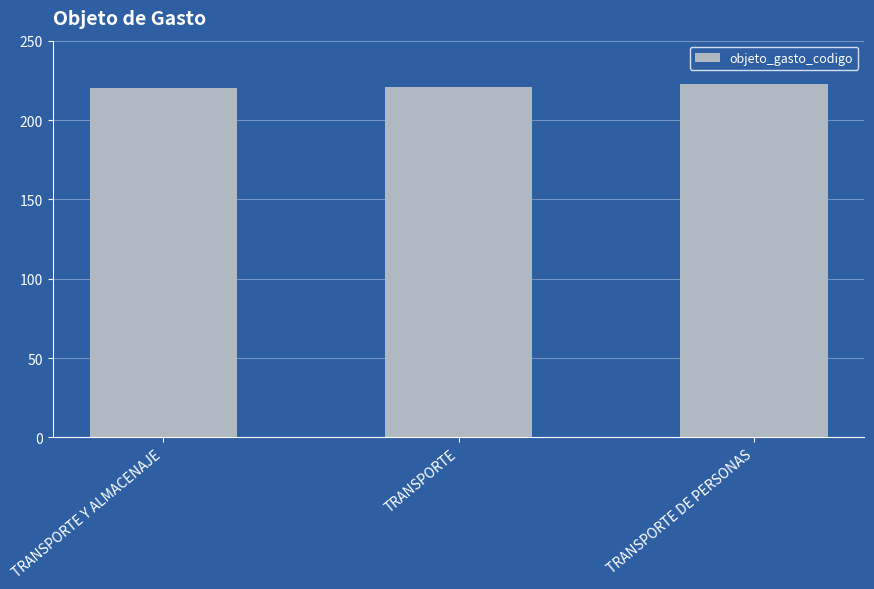

True or false: the data shows 220 at TRANSPORTE Y ALMACENAJE.

True